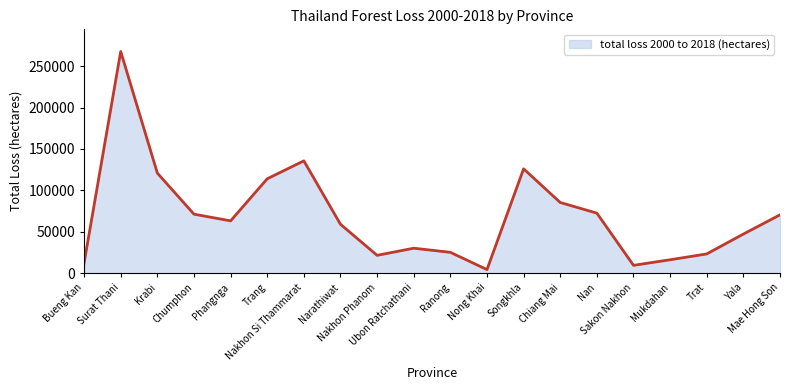

What is the greatest value displayed?

267622